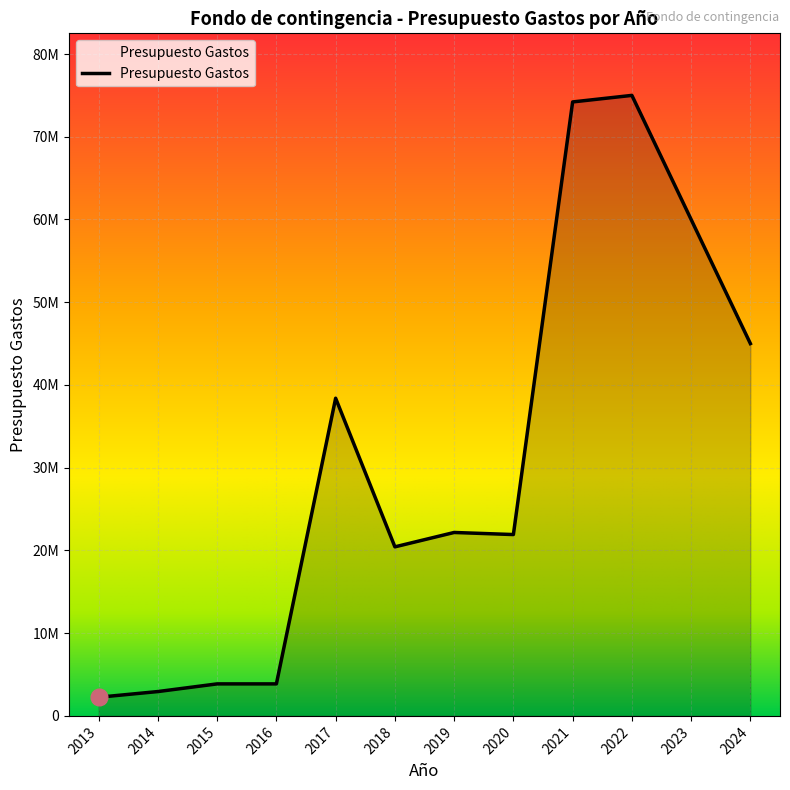

Does the chart have visible grid lines?

Yes